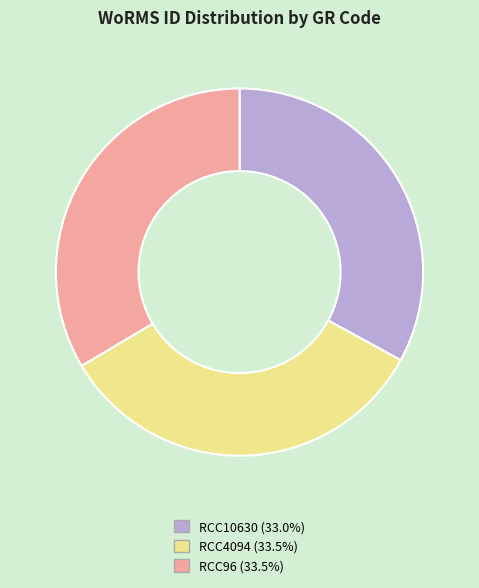

Is it true that RCC4094 is 34% of the pie?

True